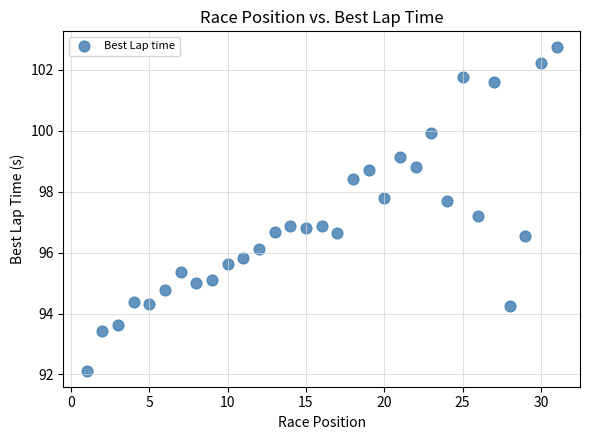

What is the range of Y values (max minus min)?

10.6